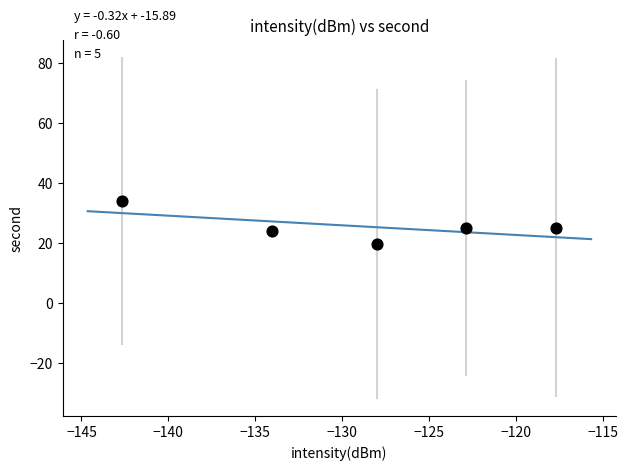

What is the range of Y values (max minus min)?

14.4